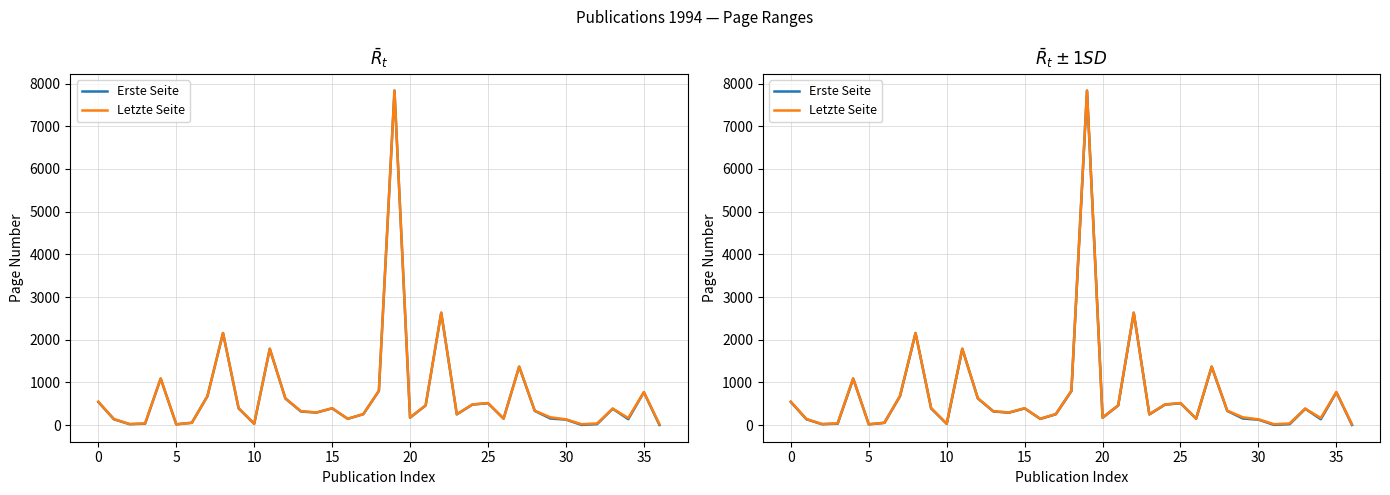

What is the sum of all Erste Seite values?

25580